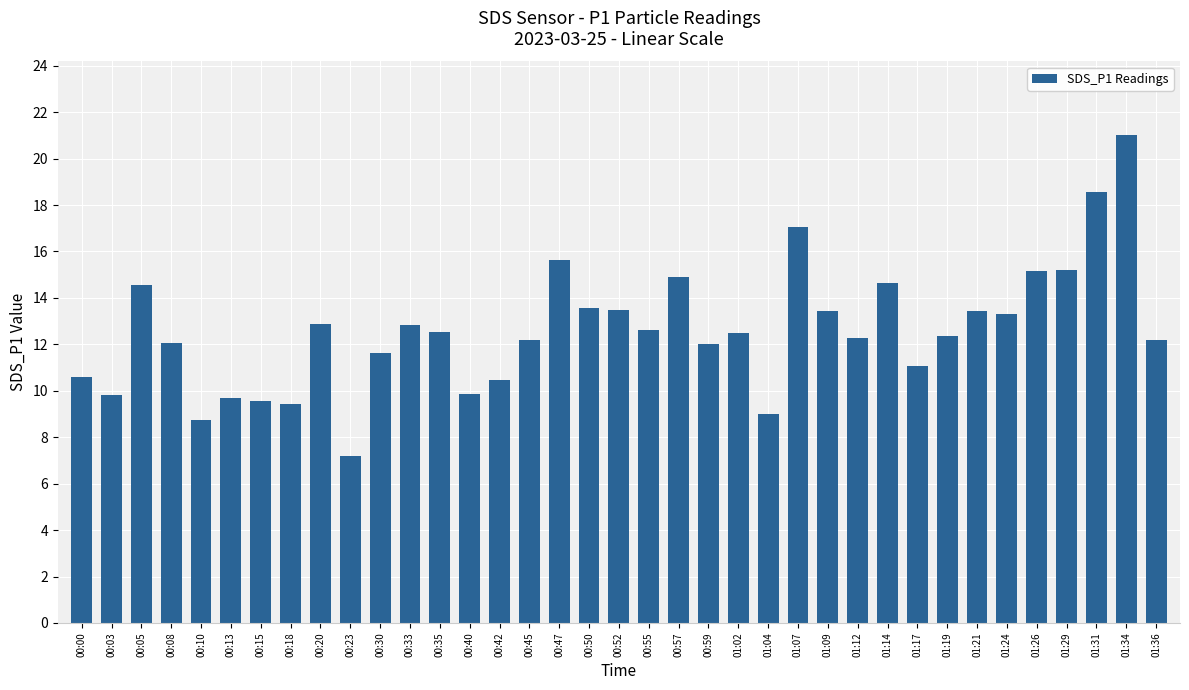

What is the average value?

12.6